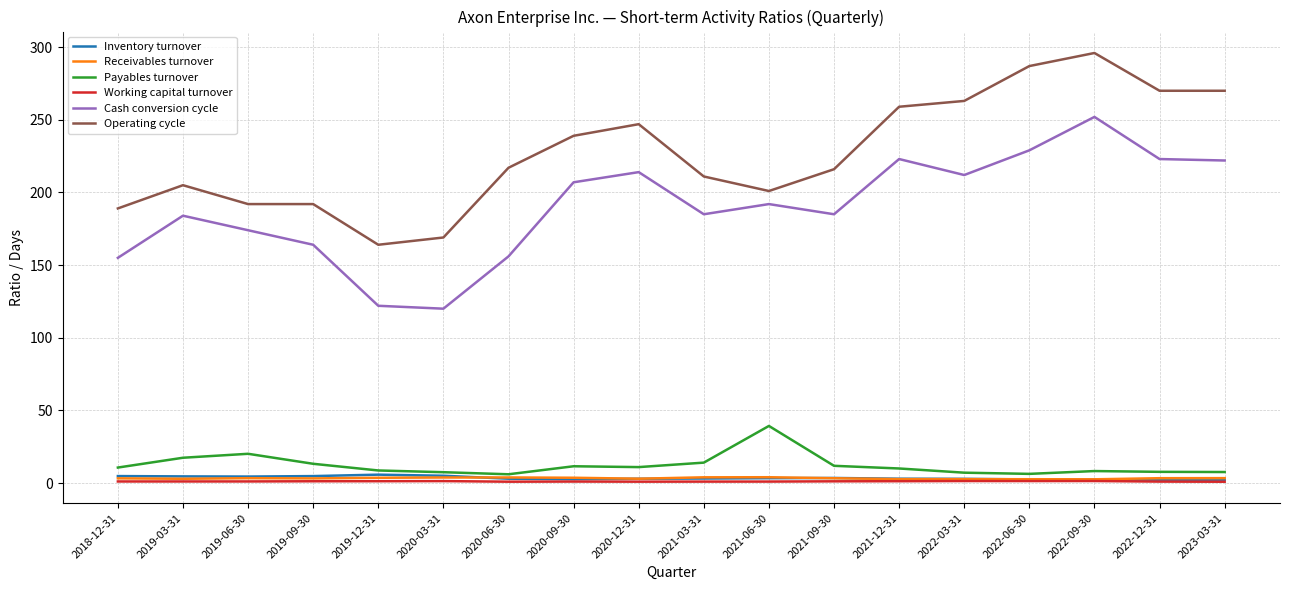

True or false: Inventory turnover and Operating cycle cross at least once.

False